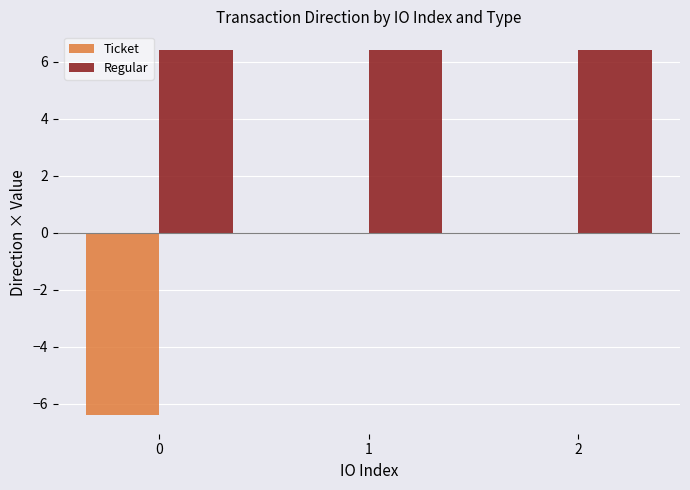

Which series has the largest range (max minus min)?

Ticket